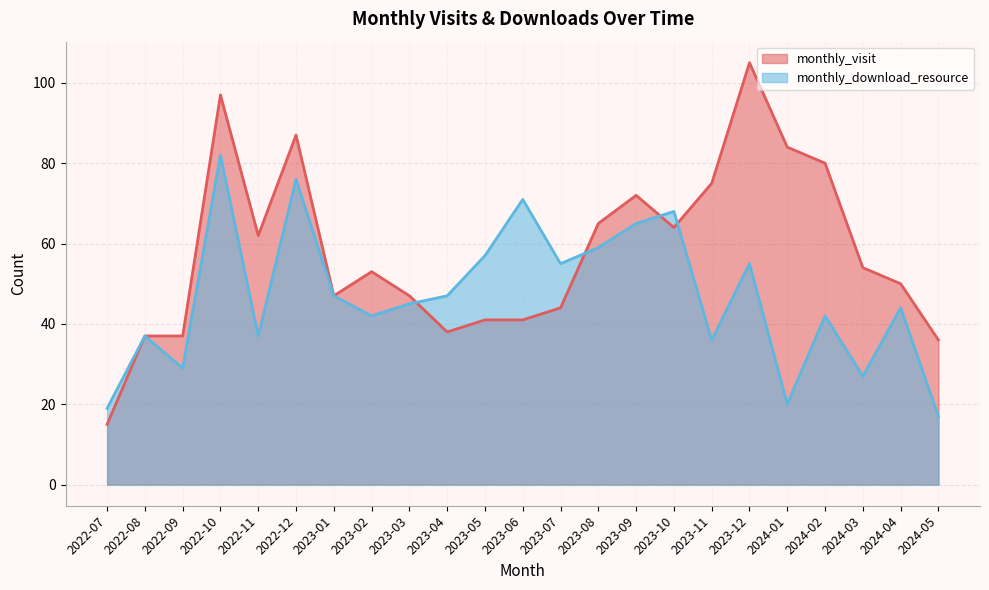

What are all the series names shown in the legend?

monthly_visit, monthly_download_resource